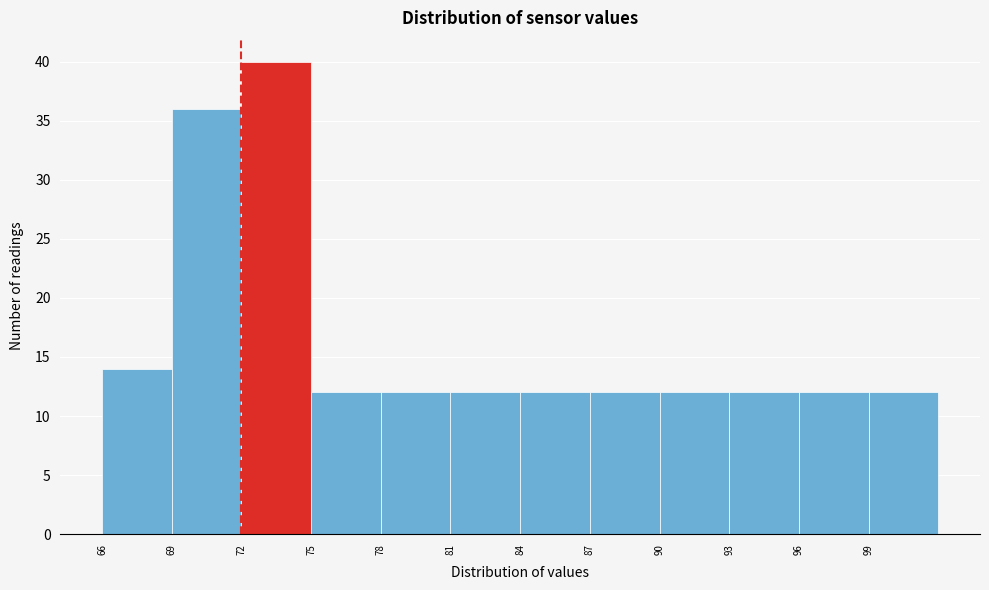

Which range on the x-axis has the tallest bar?

72 to 75